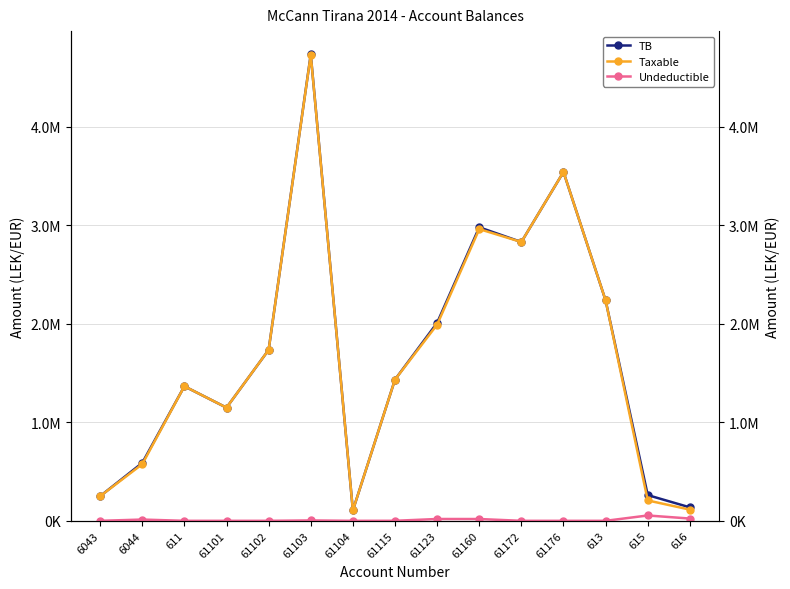

Reading right to left, transcribe all the data shown in this chart.

TB: 136637.0	261162.5	2237506.0	3541660.7	2830643.4	2980057.7	2010362.2	1434003.2	105900.0	4735066.9	1735151.5	1149043.7	1366068.5	588118.9	250227.1
Taxable: 113637.0	206884.5	2237506.0	3541660.7	2830643.4	2961857.7	1991862.2	1433753.2	105900.0	4731146.9	1735151.5	1149043.7	1366068.5	575296.9	250227.1
Undeductible: 23000.0	54278.0	0.0	0.0	0.0	18200.0	18500.0	250.0	0.0	3920.0	0.0	0.0	0.0	12822.0	0.0